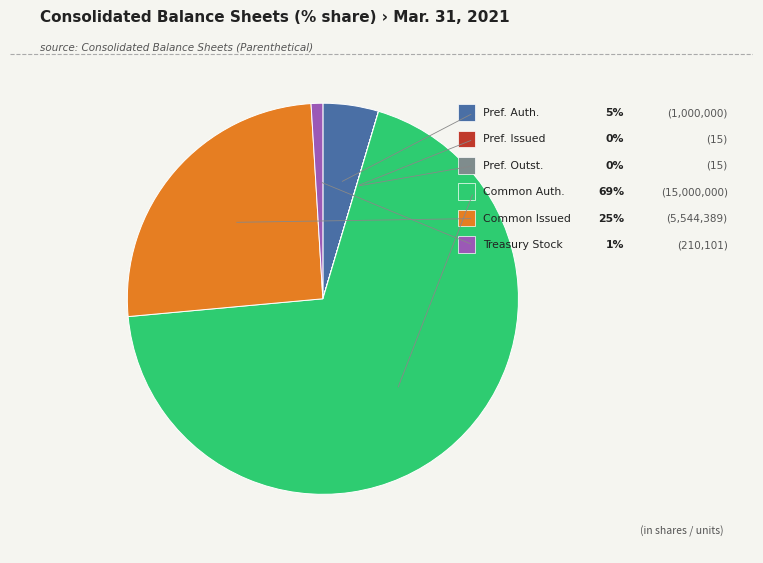

To the nearest percent, what is the average slice percentage?

17%